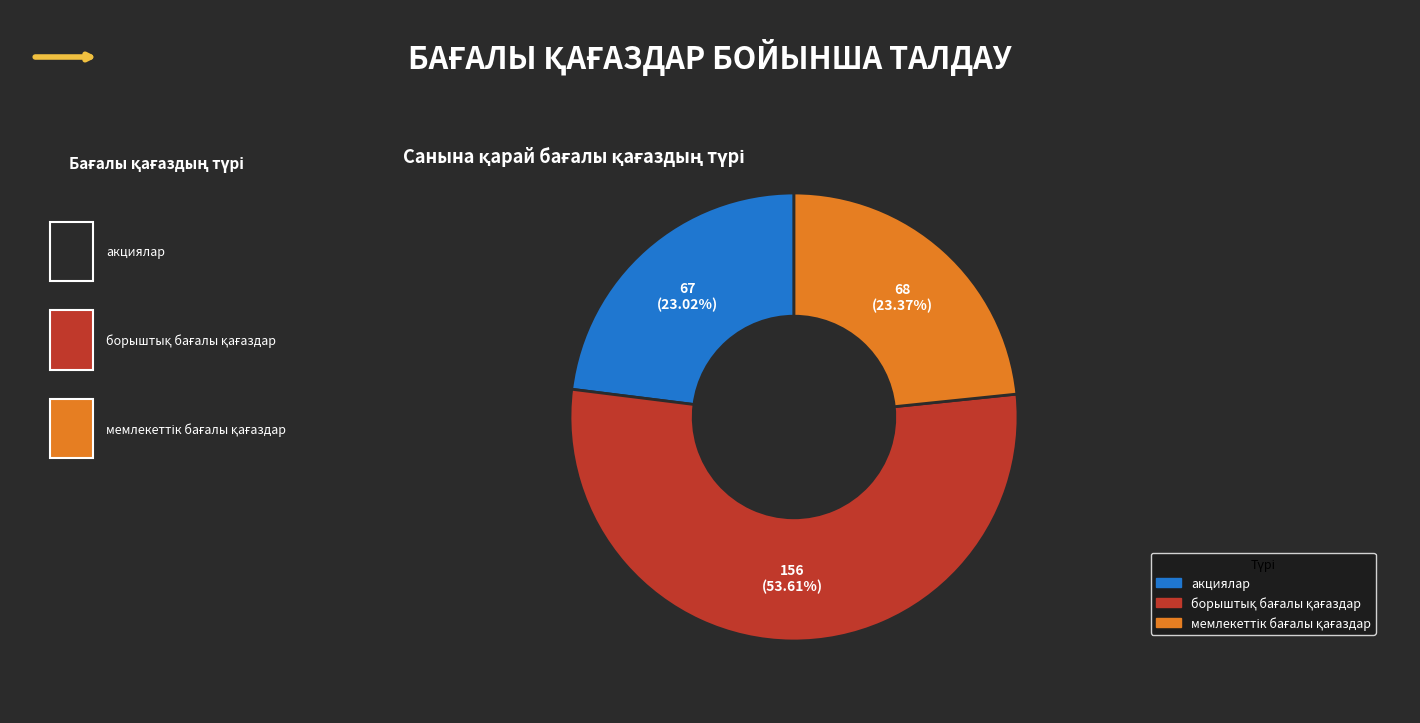

What percentage is the акциялар slice, to the nearest percent?

23%